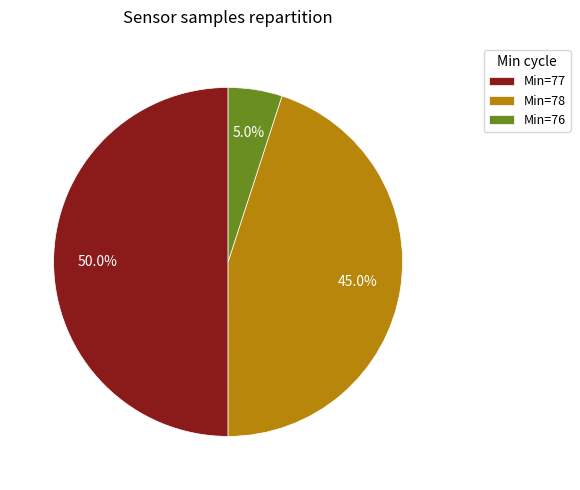

Rank the categories by value from lowest to highest.

Min=76, Min=78, Min=77